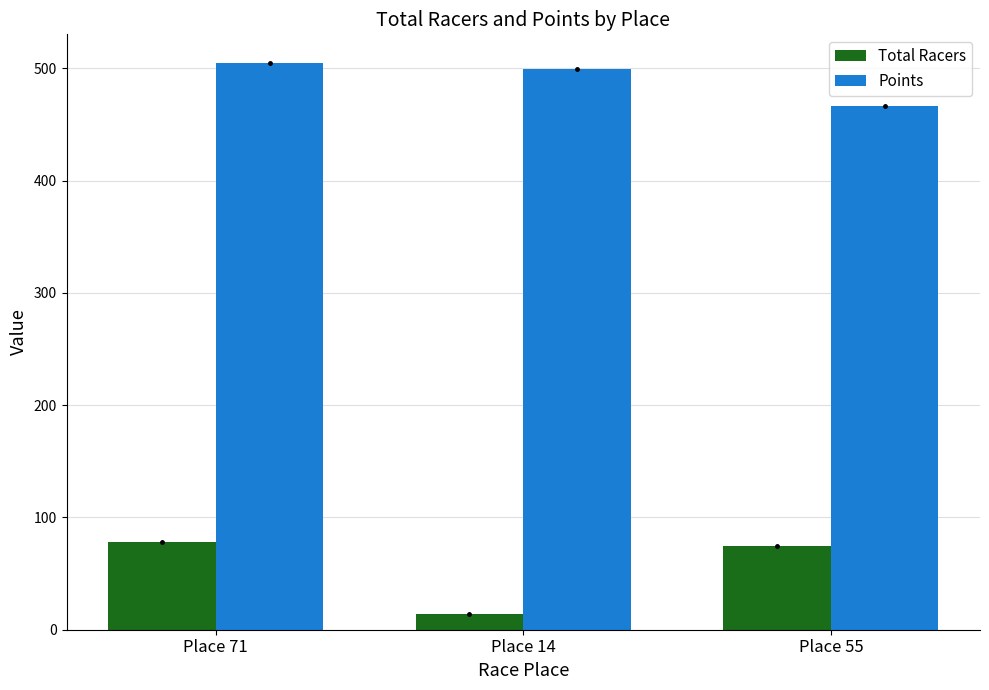

What is the label of the 2nd bar from the right?

Place 14